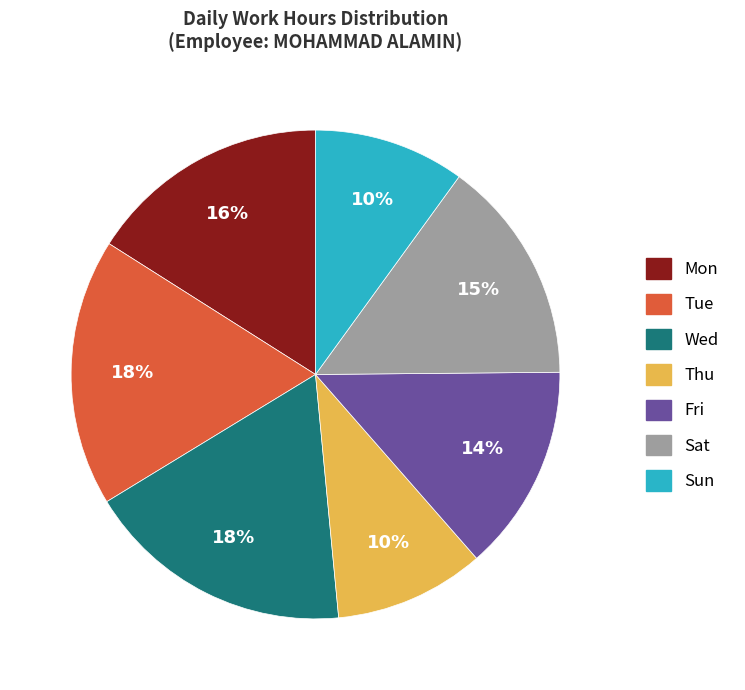

Is there any slice that represents more than half of the pie?

No